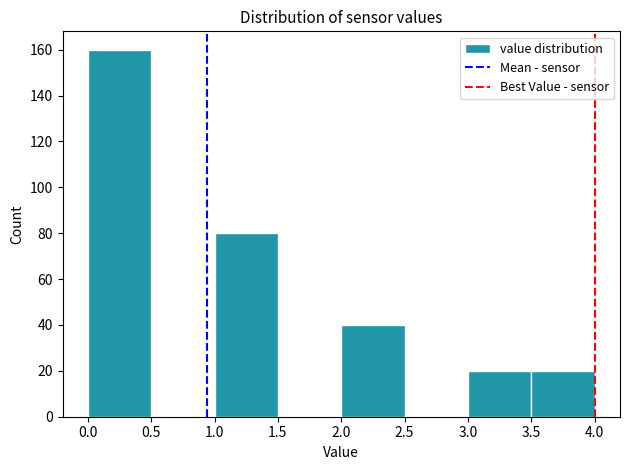

What is the height of the bar covering 0.0 to 0.5 on the x-axis? The values are not printed on the chart, so give them approximately, as read against the axis.

160